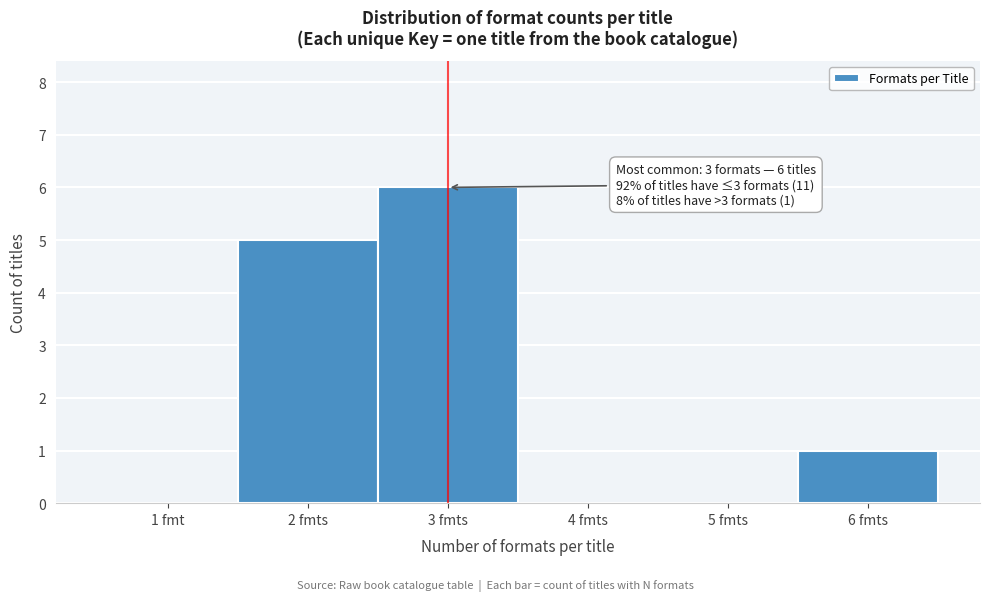

Reading left to right, extract all data points from this chart.

1 fmt=0	2 fmts=5	3 fmts=6	4 fmts=0	5 fmts=0	6 fmts=1